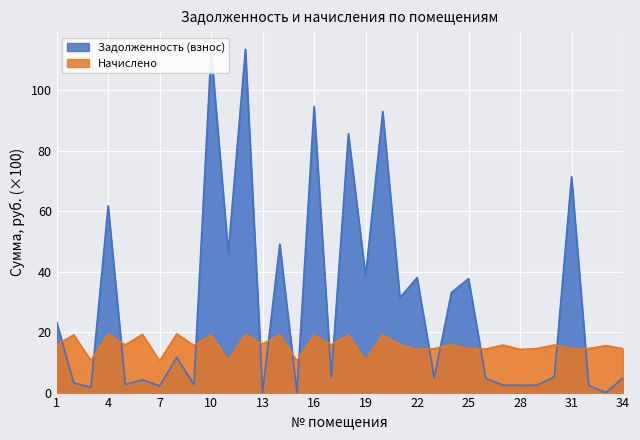

Does the chart display data point markers on the line(s)?

No